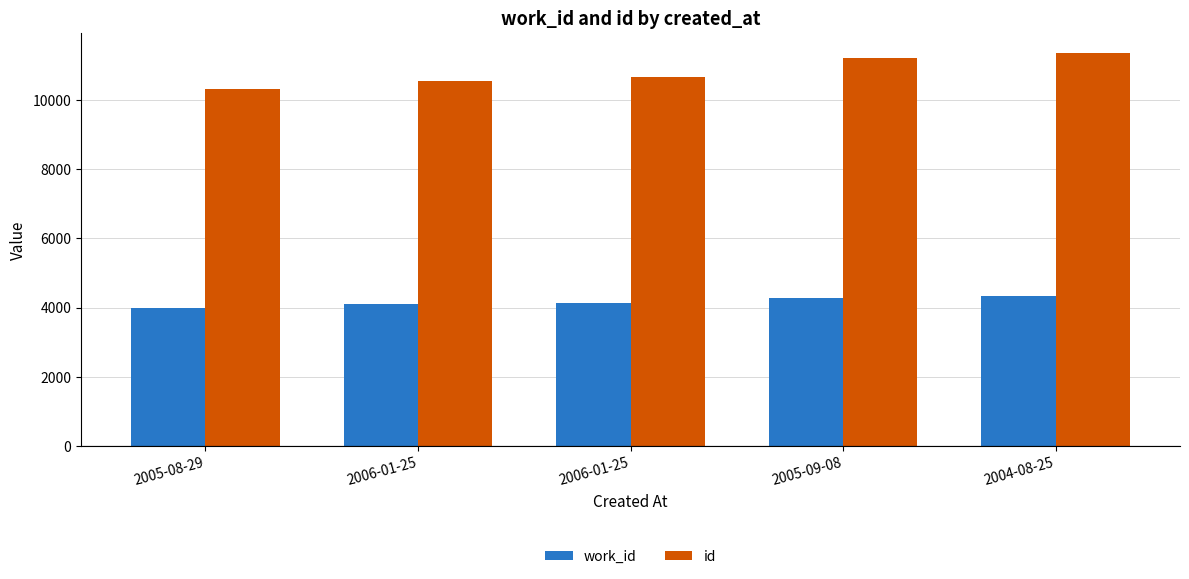

How many data points does each series have?

5